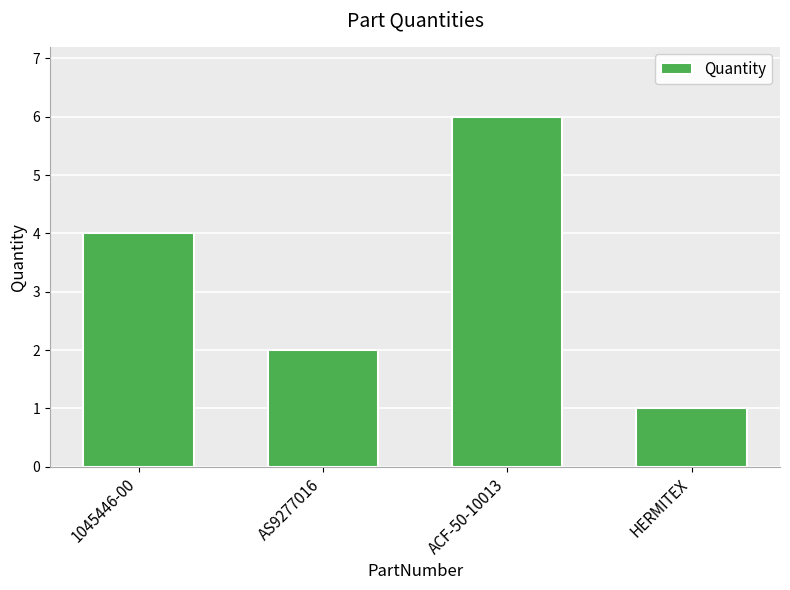

Between 1045446-00 and ACF-50-10013, which is larger?

ACF-50-10013